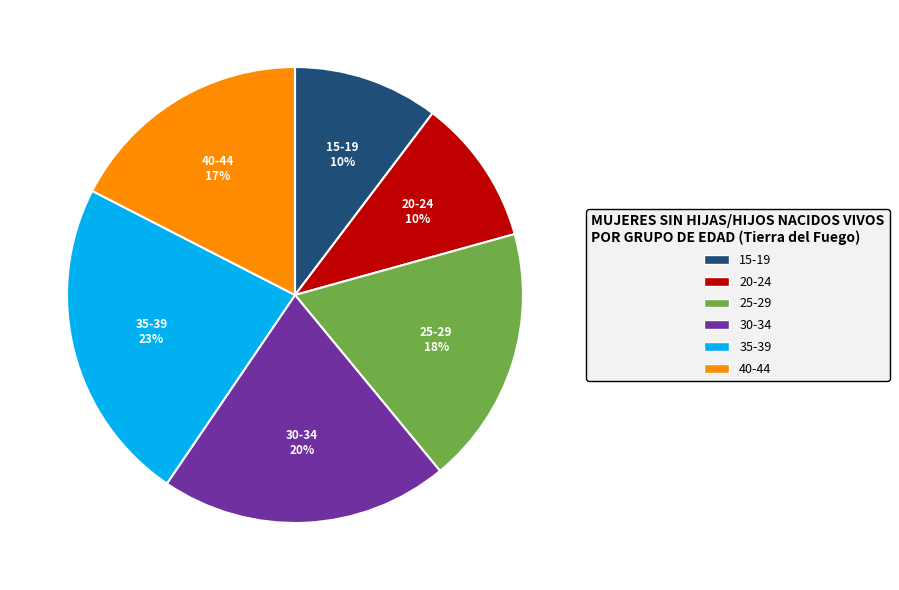

To the nearest percent, what is the combined percentage of 25-29 and 15-19?

29%